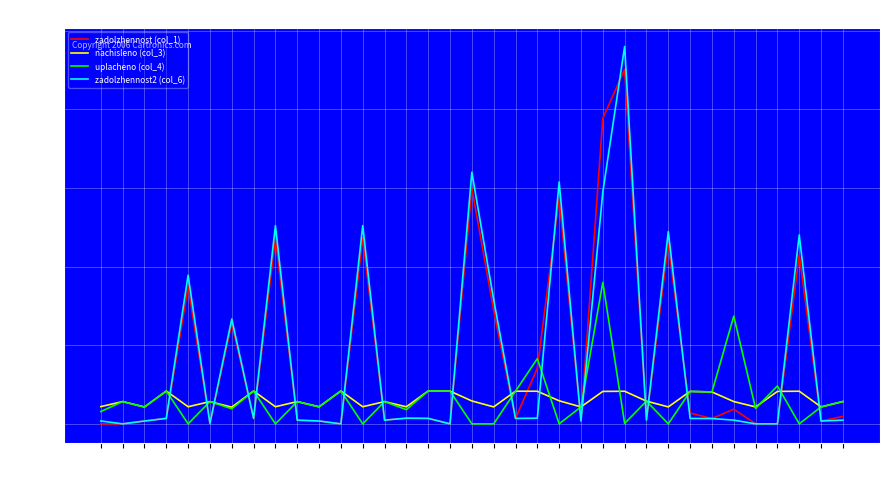

Between which two adjacent categories do uplacheno (col_4) and zadolzhennost2 (col_6) first intersect?

4 and 5